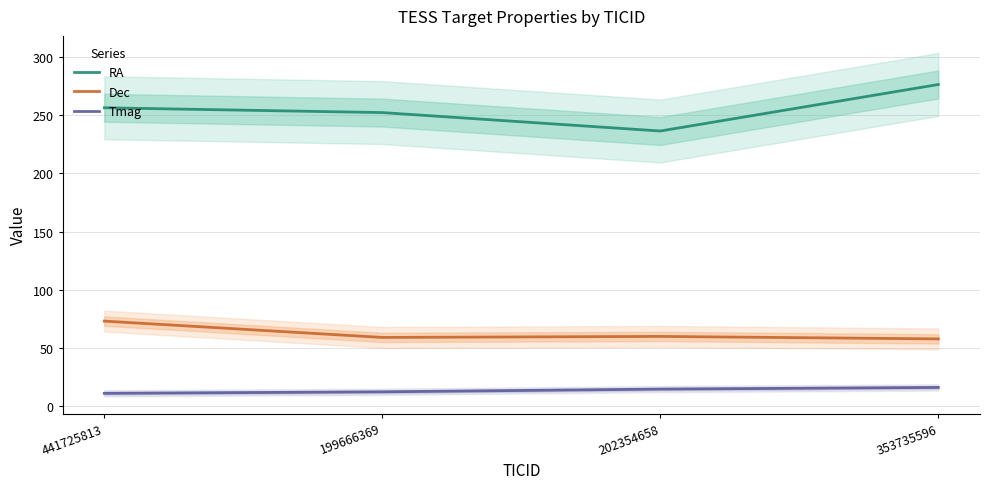

Which series changed the most between 202354658 and 353735596?

RA